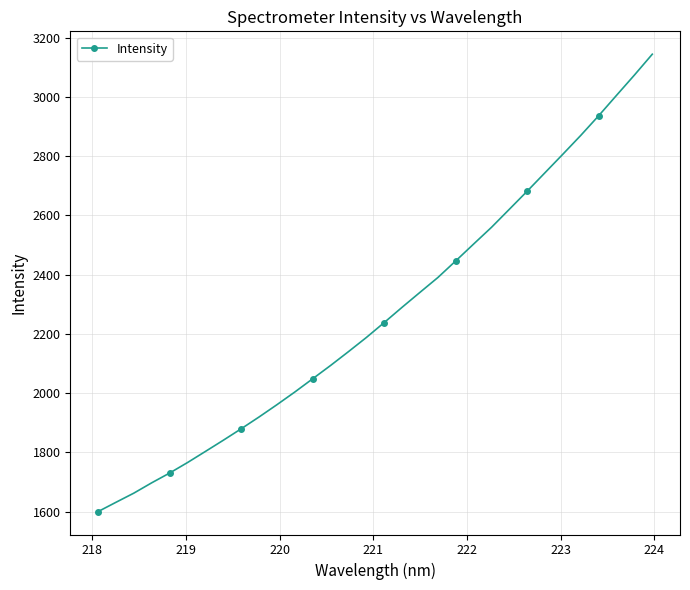

What is the sum of all values?

72615.2